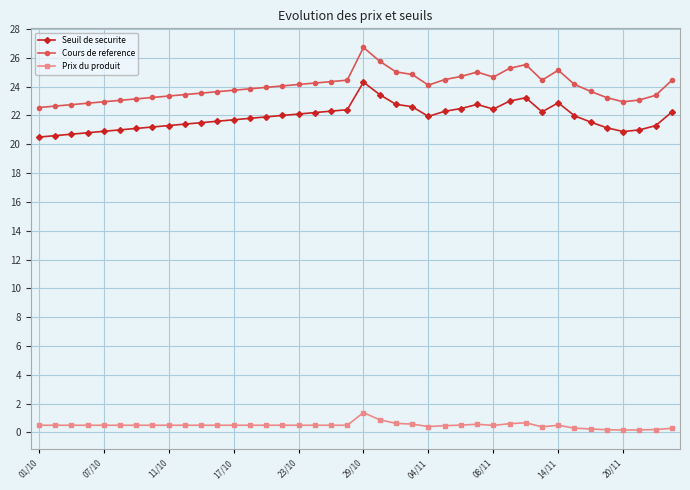

Which series has the largest range (max minus min)?

Cours de reference